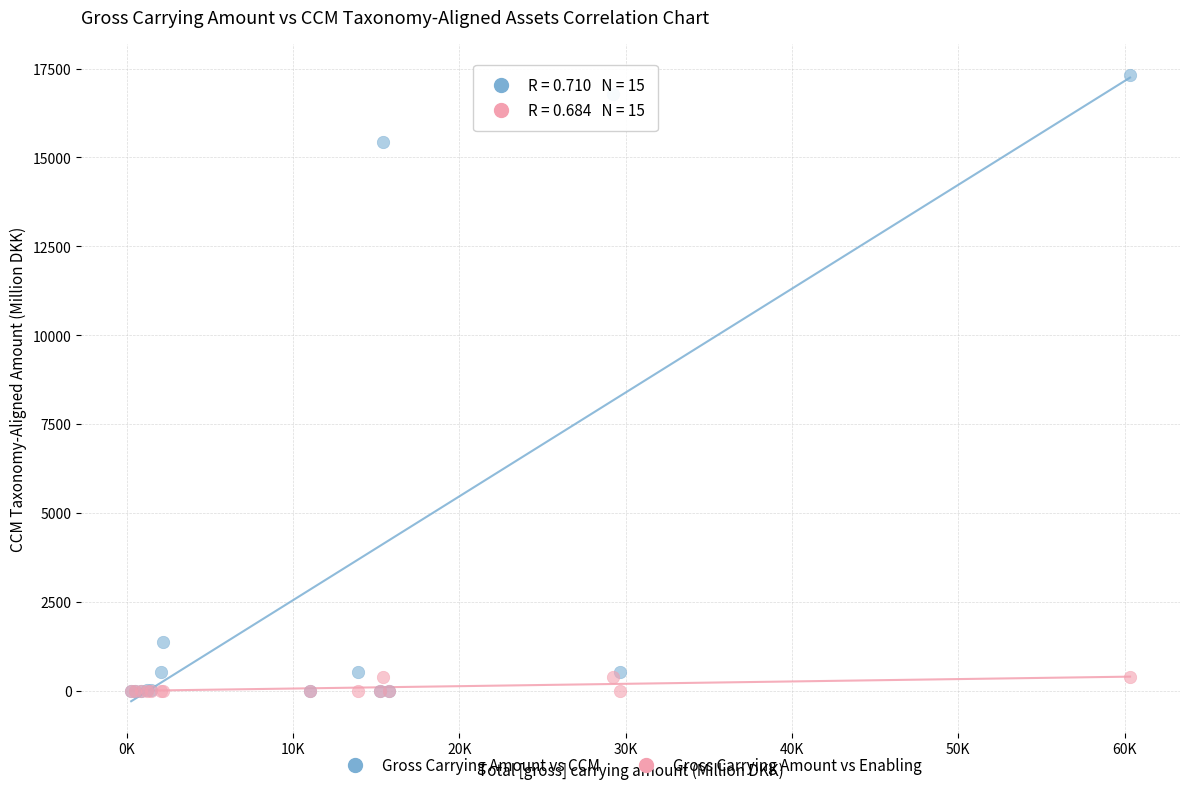

In the Gross Carrying Amount vs CCM series, what Y value is closest to 8657?

15428.1